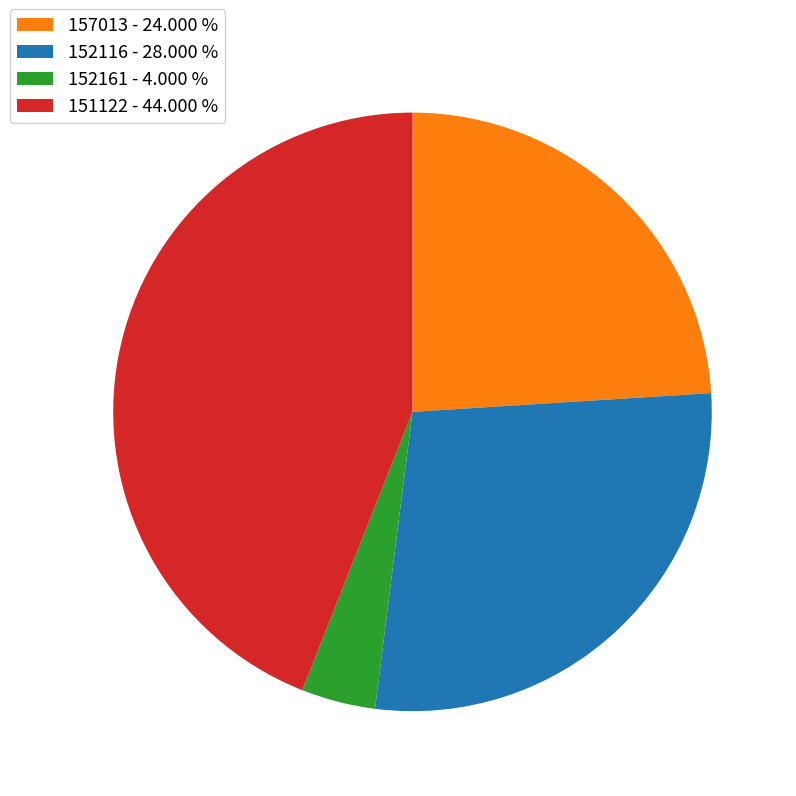

Count the number of slices in the pie.

4